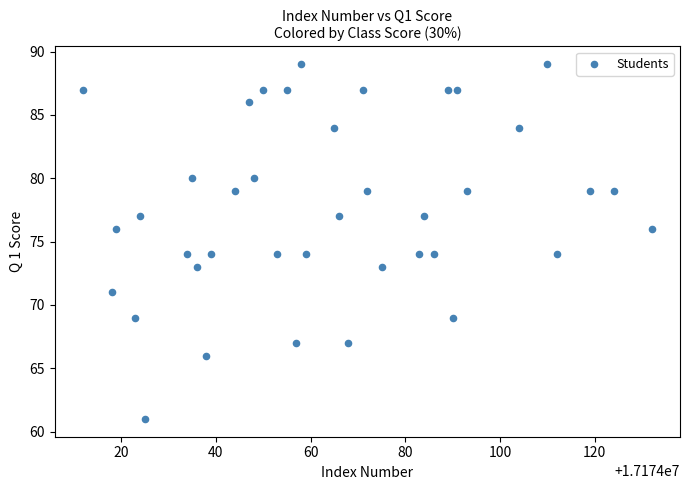

What is the range of X values (max minus min)?

120